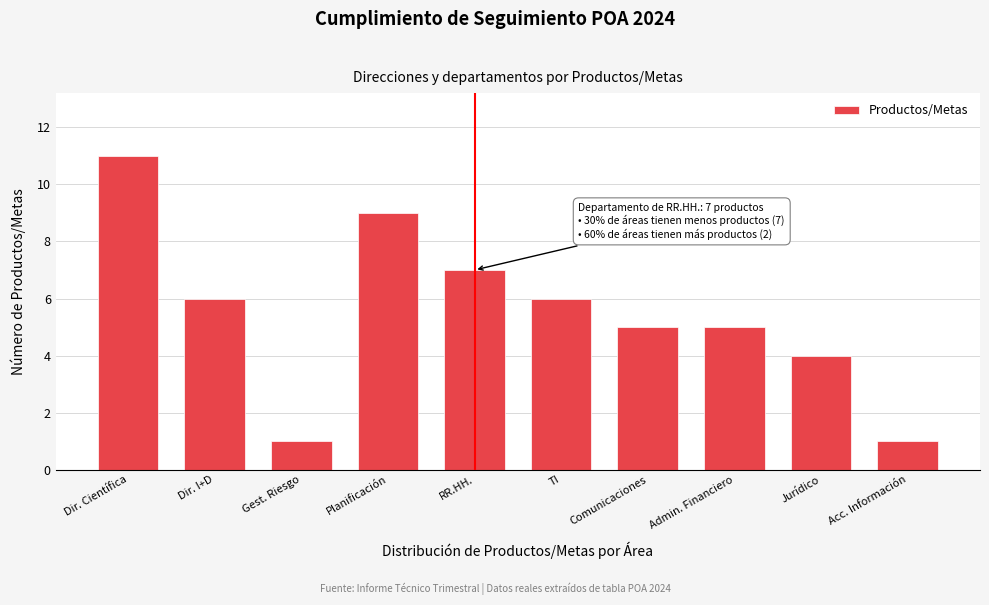

Reading right to left, list all the values displayed in this chart.

1	4	5	5	6	7	9	1	6	11